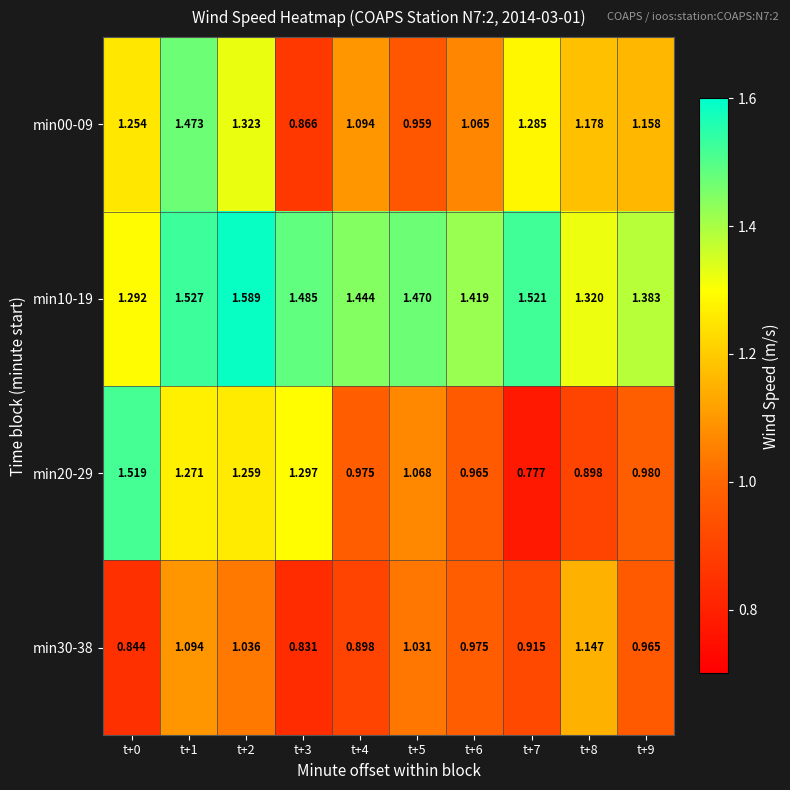

Is the value of min10-19 at t+2 greater than the value of min00-09 at t+5?

Yes